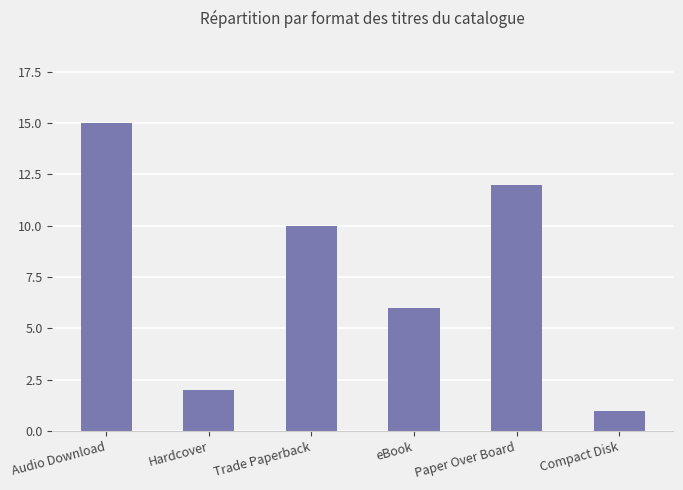

The value at Compact Disk is 1. True or false?

True